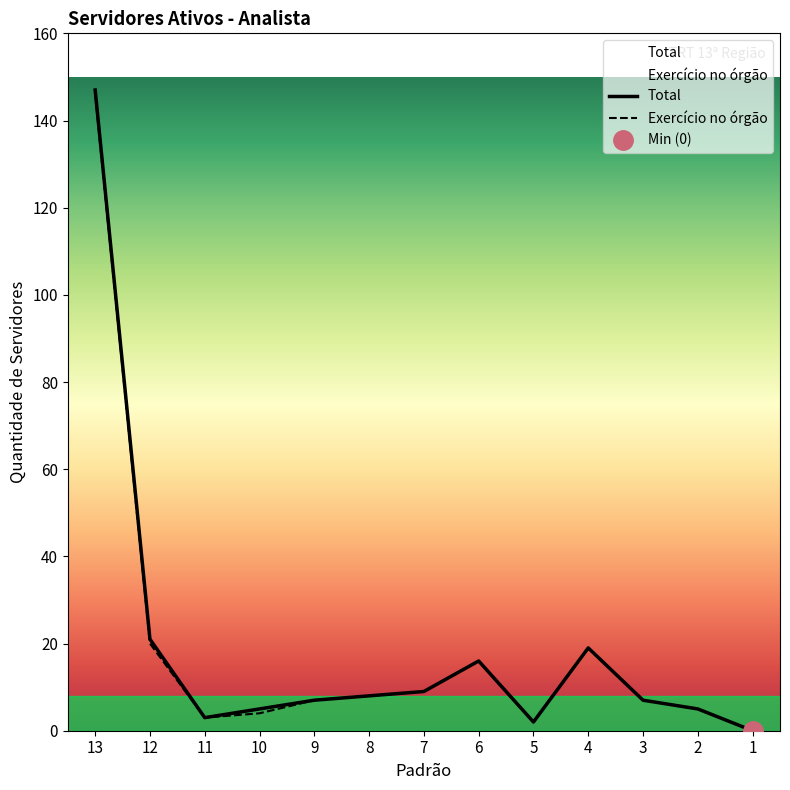

What is the difference between the maximum and minimum values in the Total series?

147